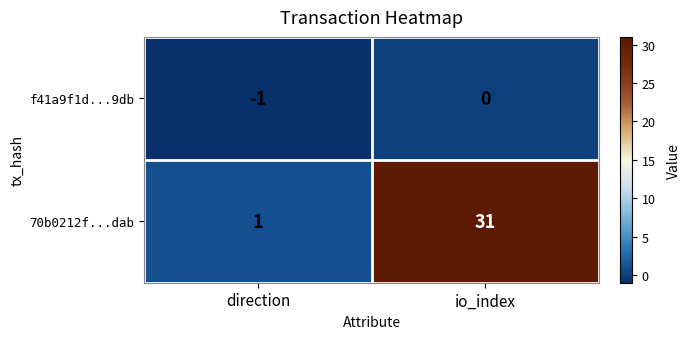

What is the difference between the 70b0212f...dab values at io_index and direction?

30